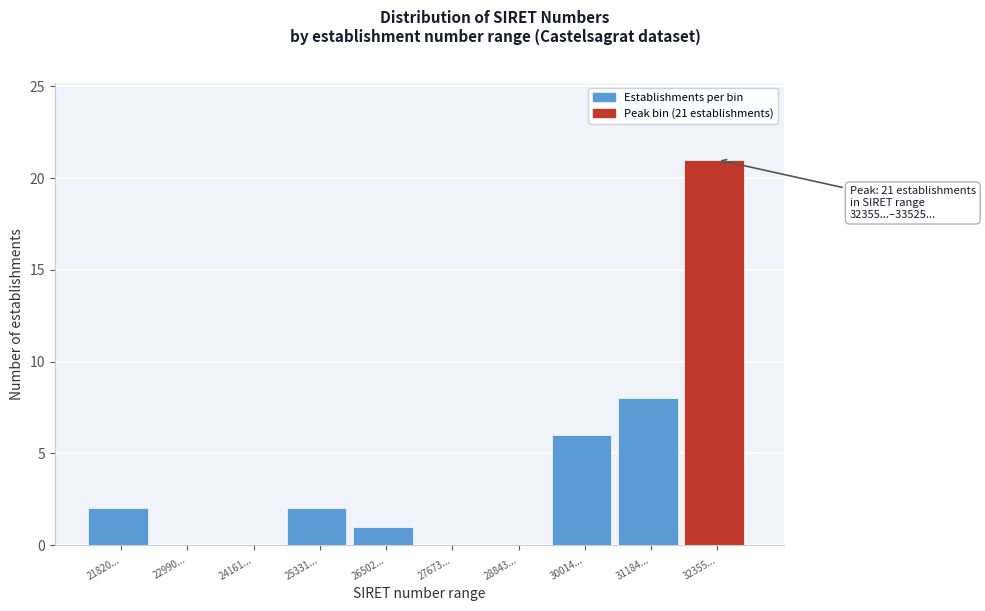

Reading left to right, extract all data points from this chart.

21820...=2	22990...=0	24161...=0	25331...=2	26502...=1	27673...=0	28843...=0	30014...=6	31184...=8	32355...=21